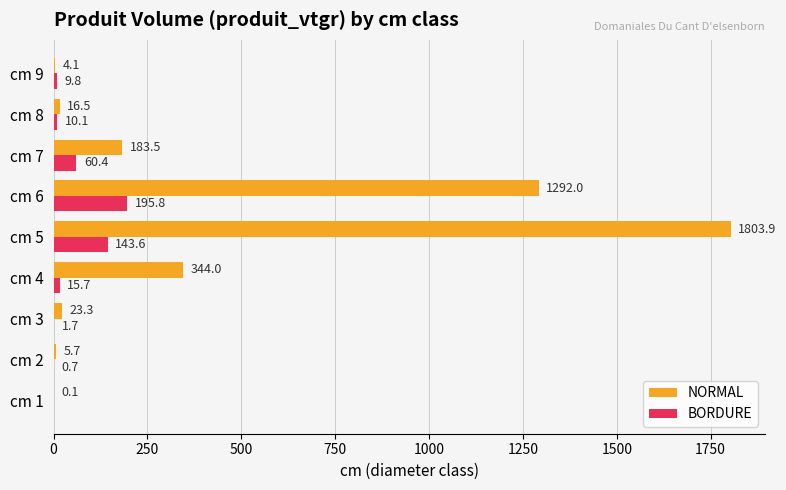

What is the sum of the NORMAL values at cm 3 and cm 1?

23.4